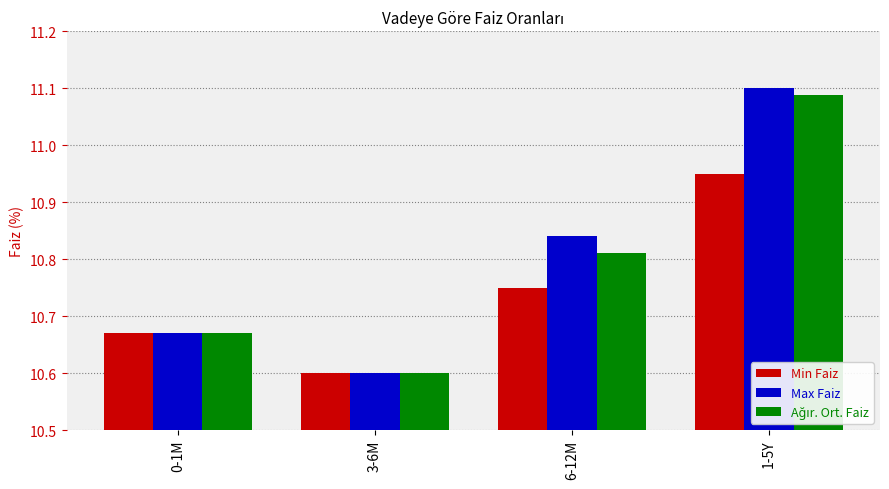

Which category has the lowest value across all series?

3-6M